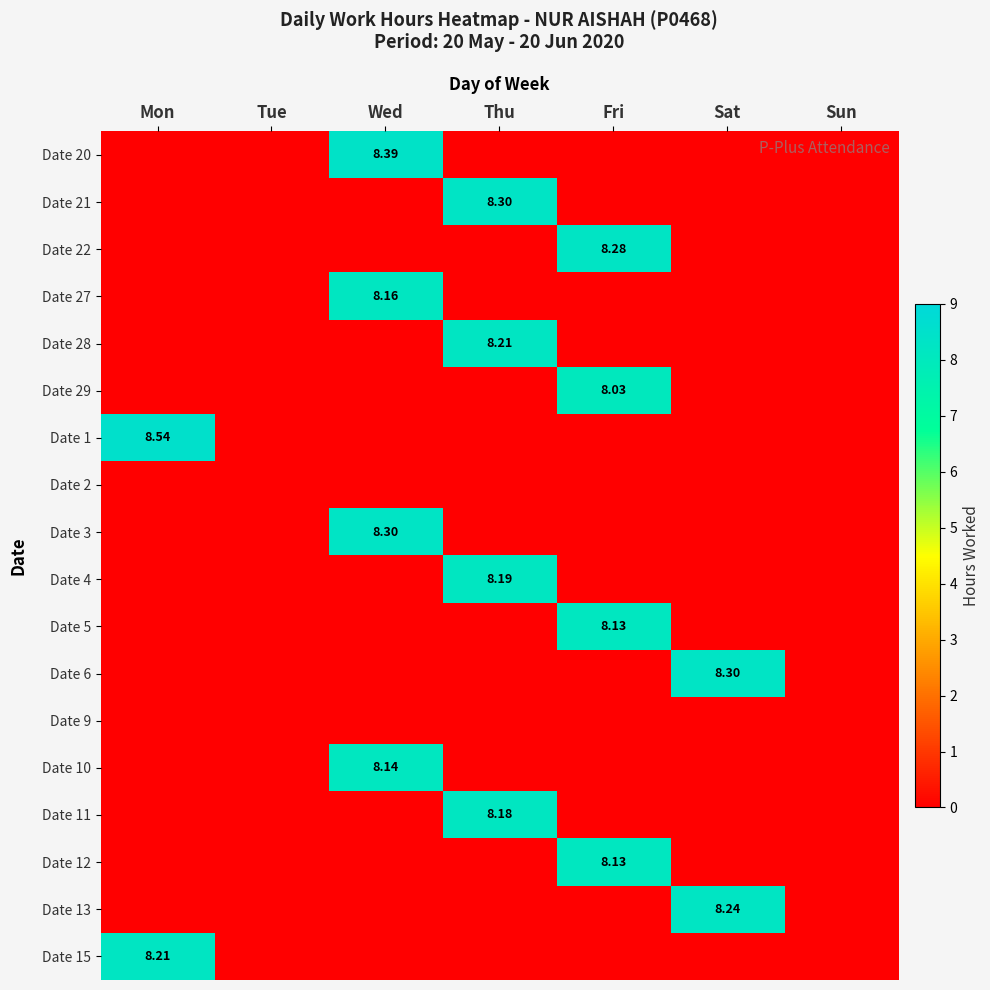

Between Mon and Thu, which is larger?

Mon